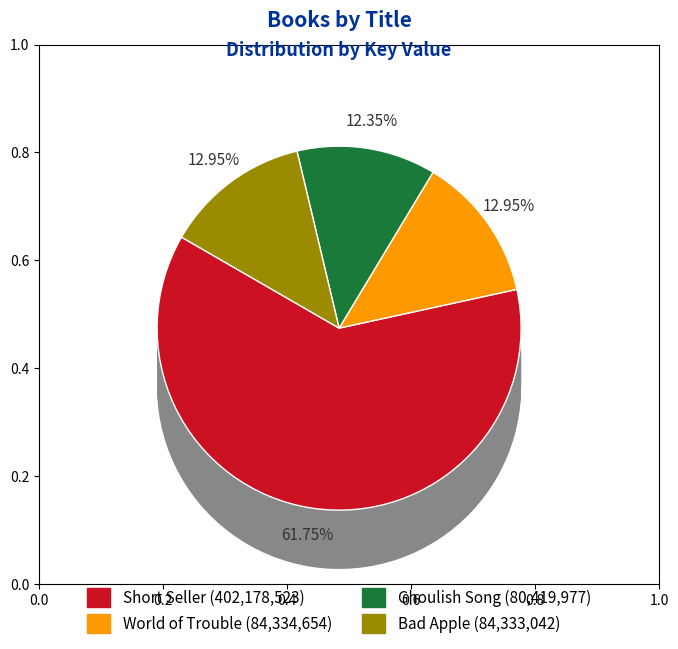

To the nearest percent, what is the difference between the largest and smallest slice percentages?

49%